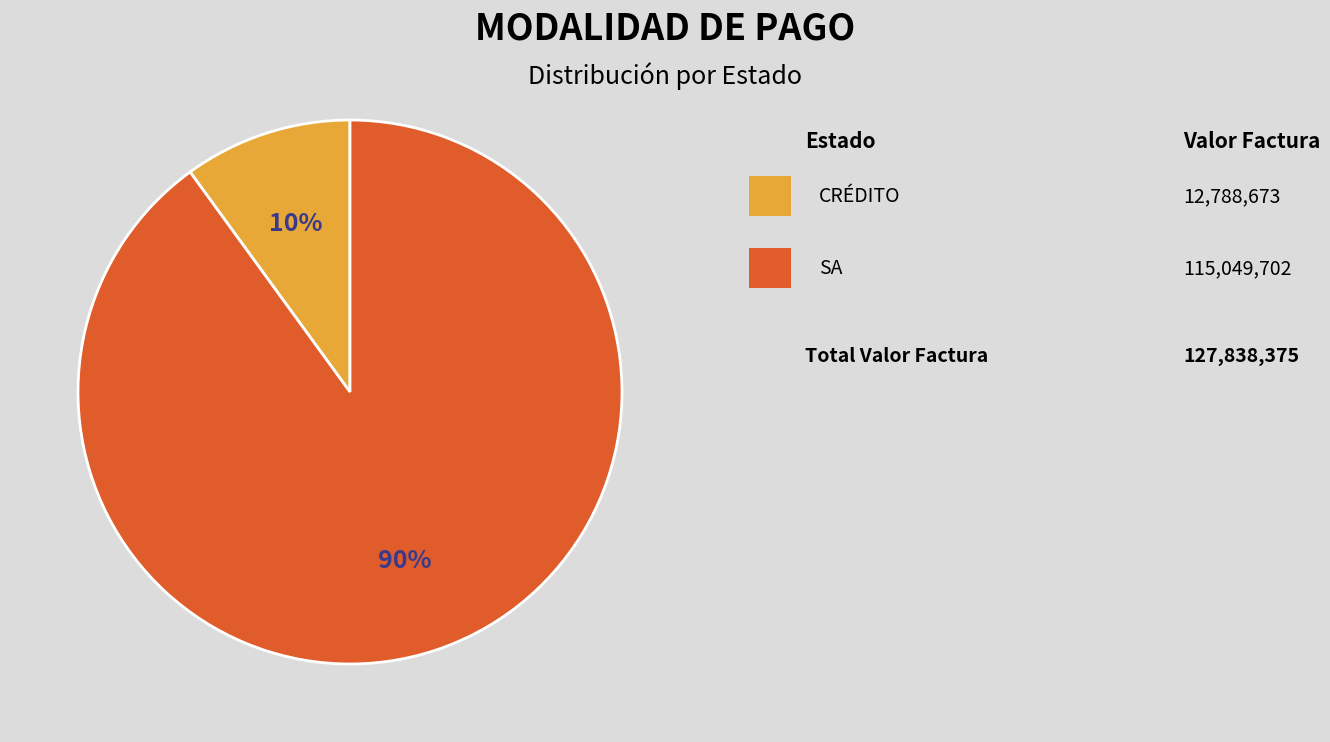

Is there any slice that represents more than half of the pie?

Yes